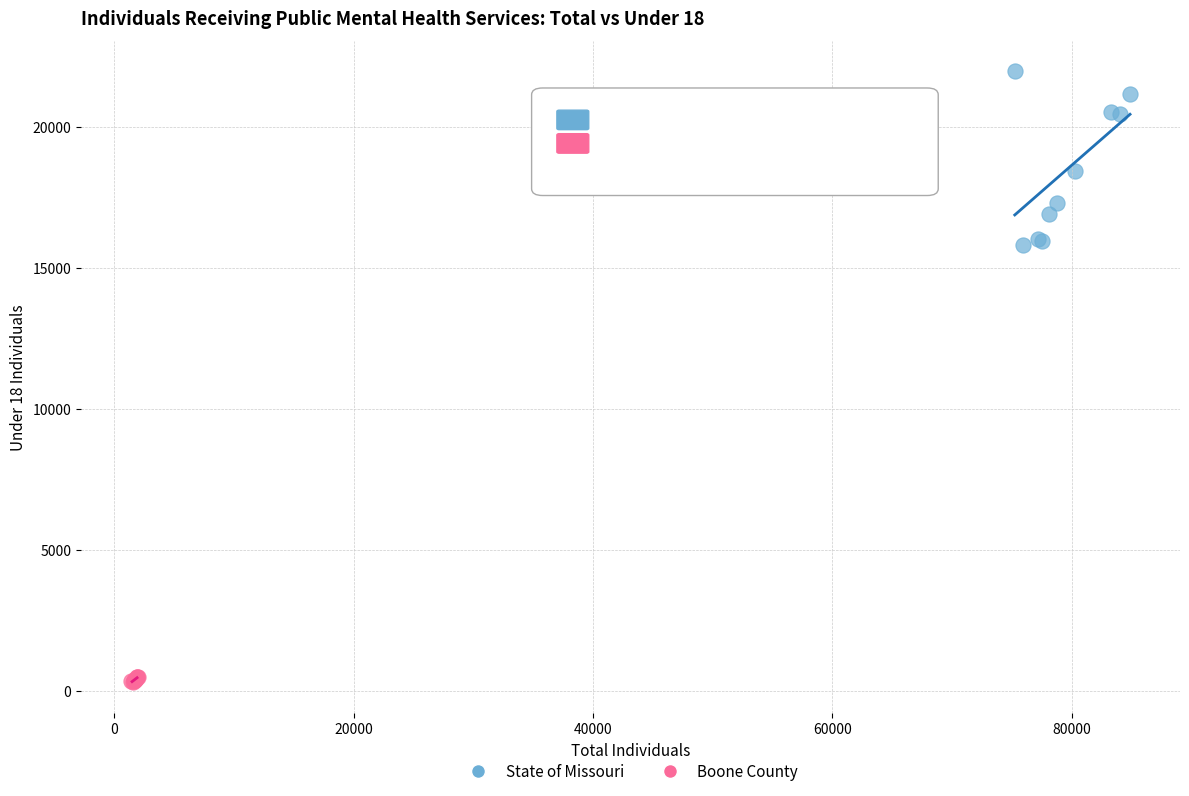

Which series has the widest spread of Y values?

State of Missouri